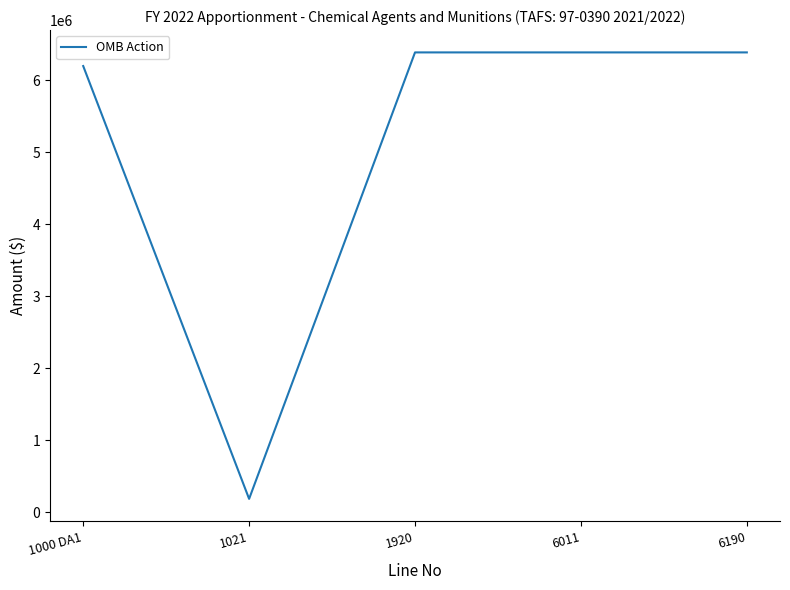

What is the smallest value displayed?

189147